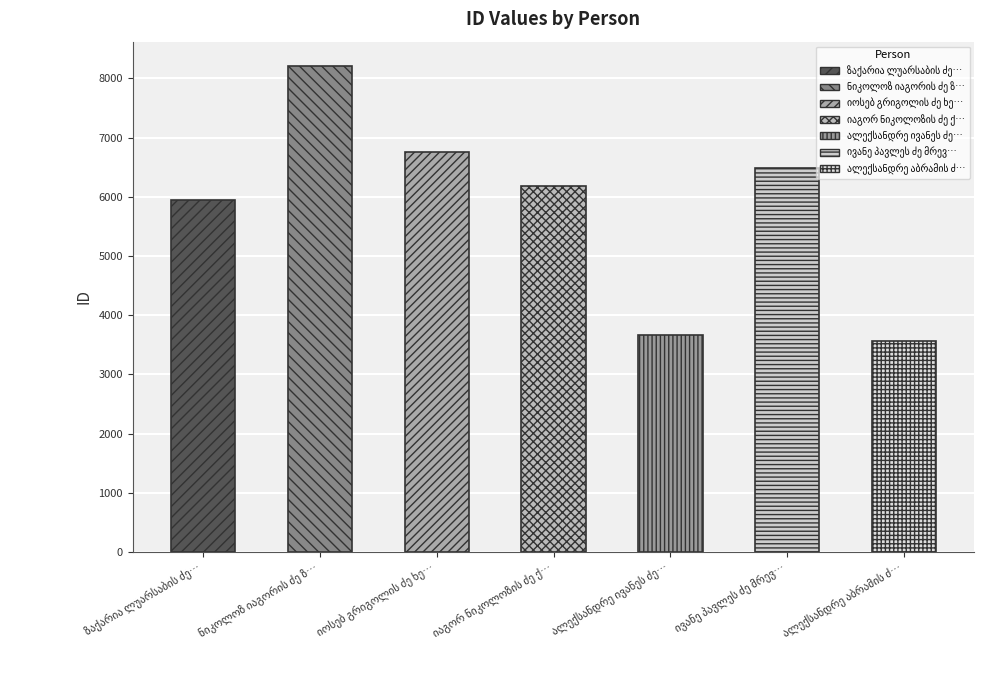

Which label corresponds to the smallest value in the chart?

ალექსანდრე აბრამის ძე ოქროპირიძე